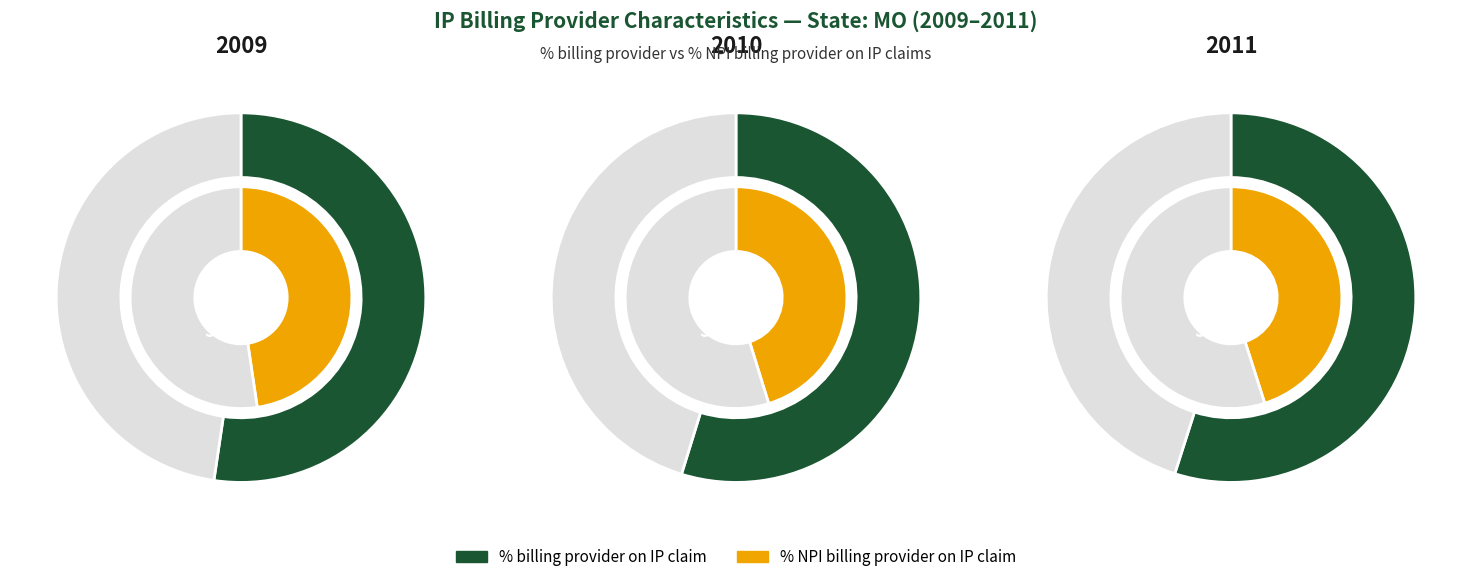

What percentage do 2009 and 2011 together represent?

66.2%